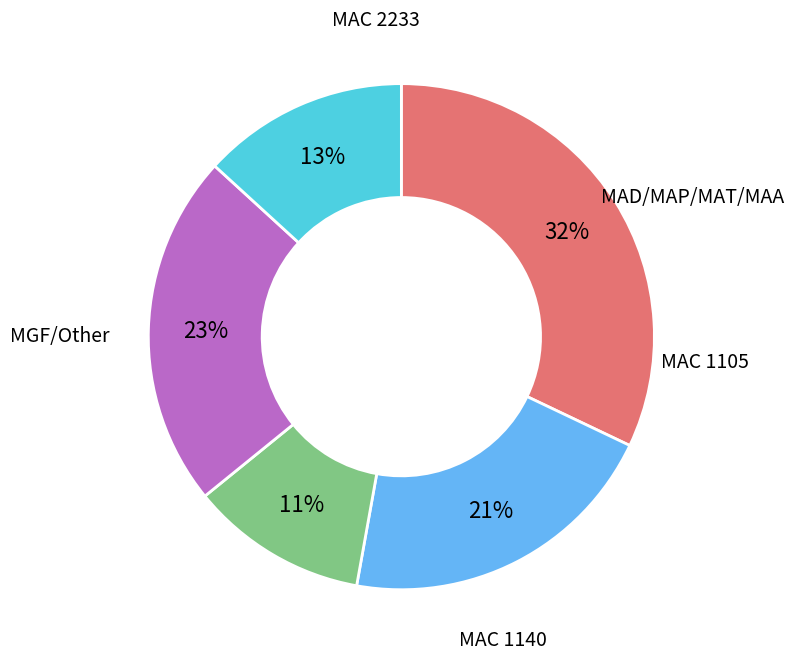

The MAC 2233 slice represents 13% of the pie. True or false?

True